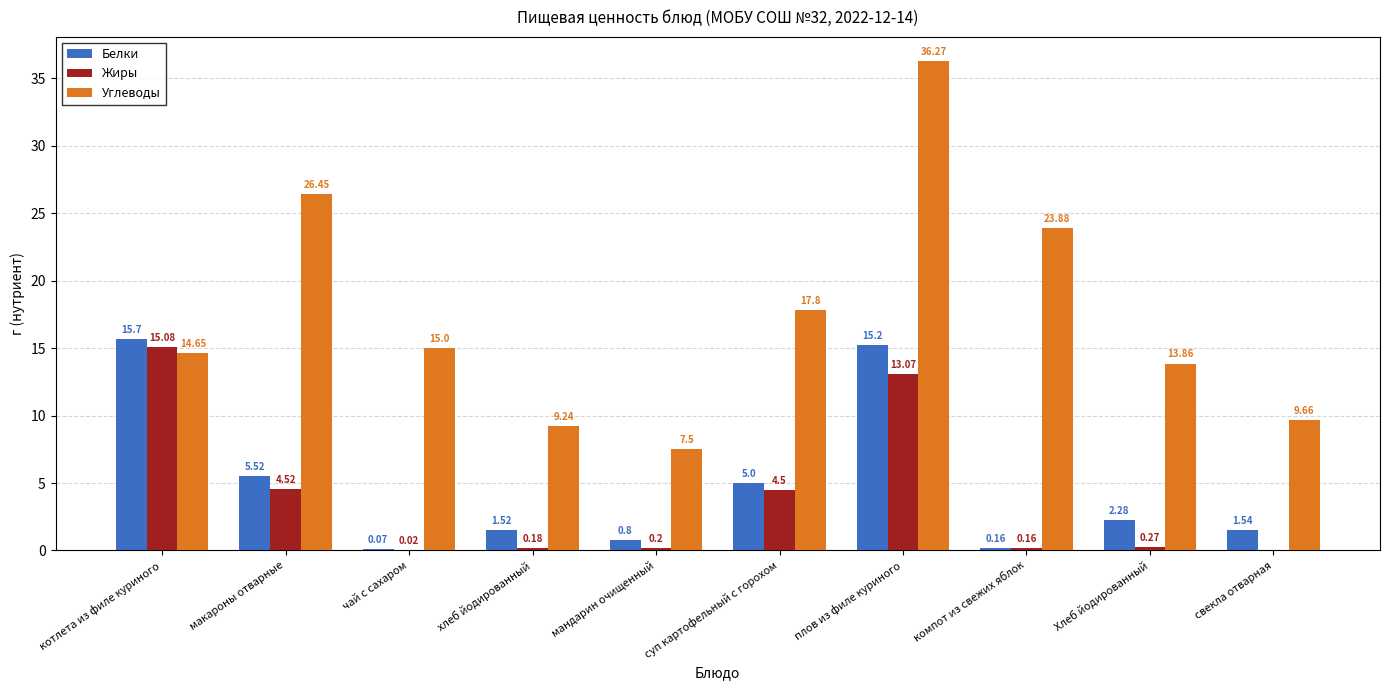

At which category does the chart reach its peak across all series?

плов из филе куриного